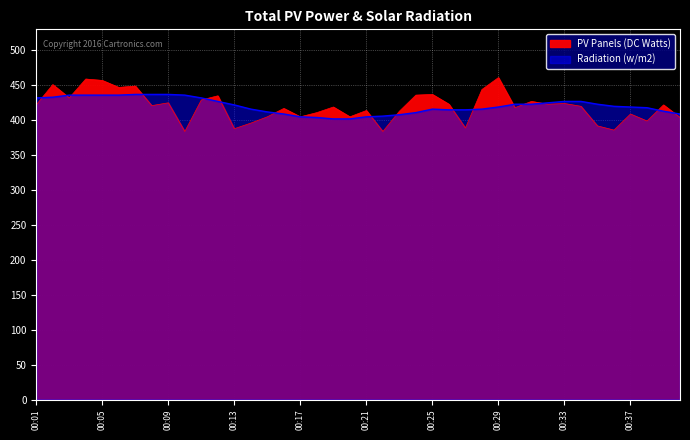

What is the maximum value shown in the chart?

460